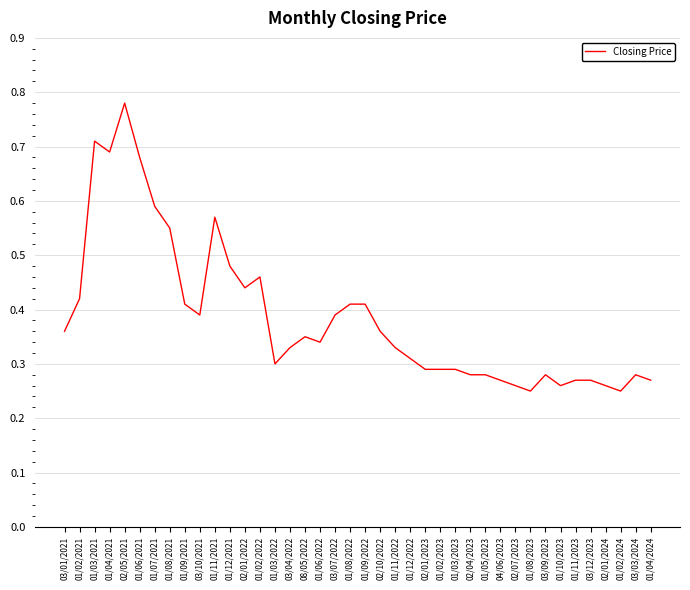

Between 01/10/2023 and 01/02/2022, which is larger?

01/02/2022